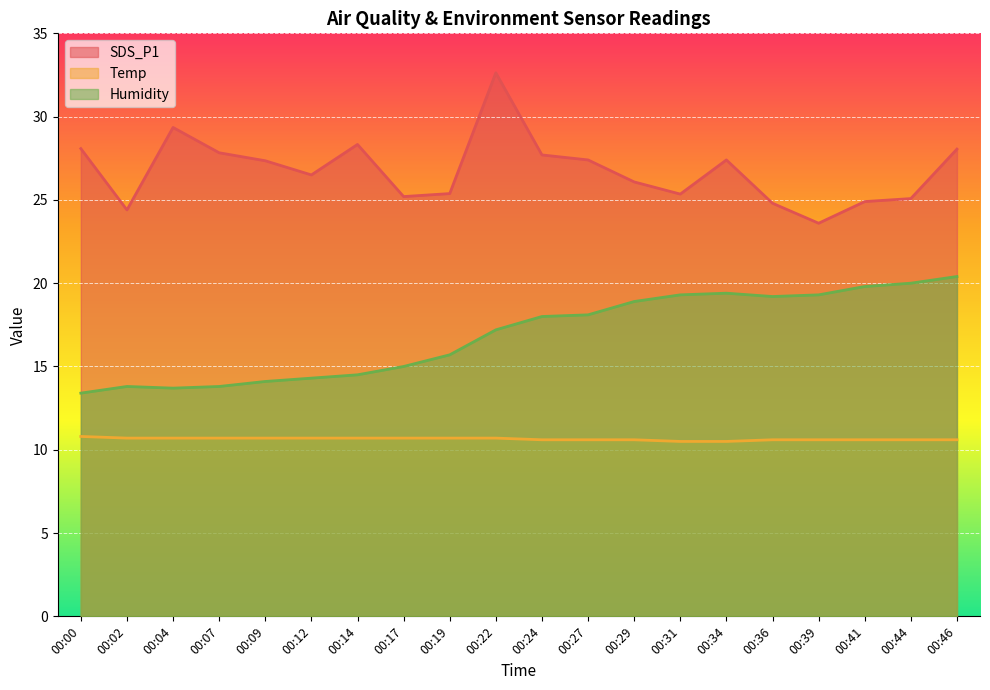

What is the average value of the Humidity series?

16.9